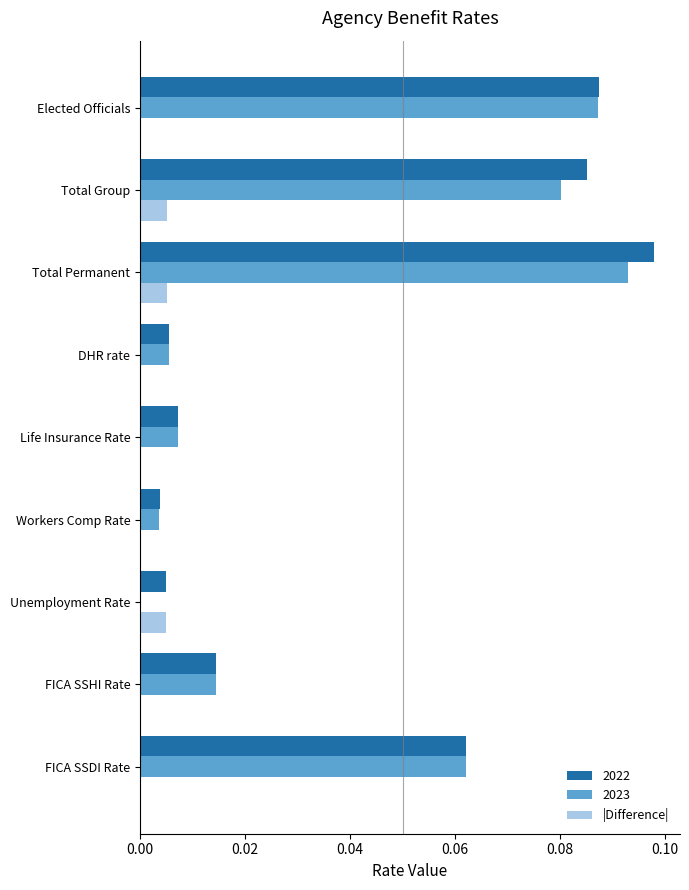

At which category is the sum across all series the highest?

Total Permanent